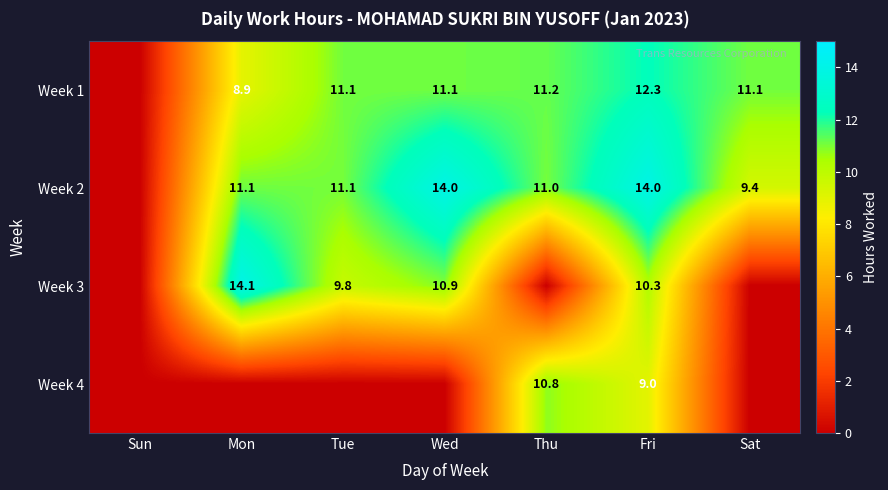

The value of Week 2 at Fri is 23.6. True or false?

False